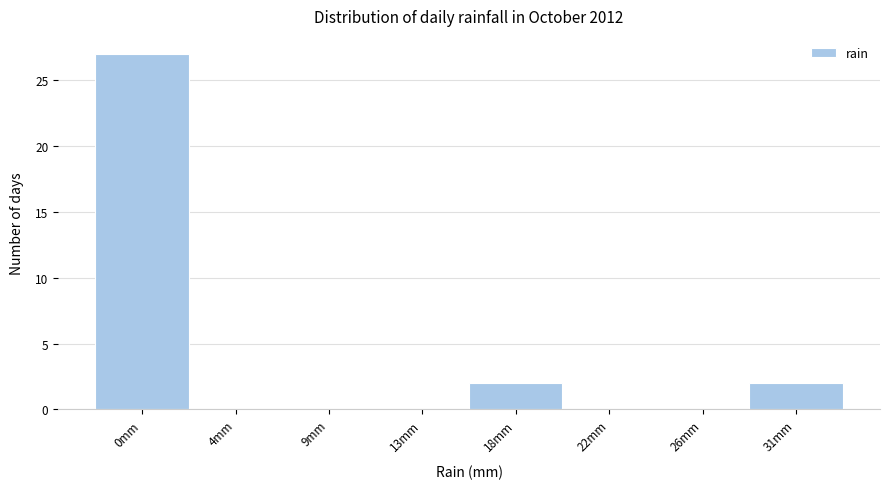

Reading left to right, what are all the values shown in this chart?

0mm=27	4mm=0	9mm=0	13mm=0	18mm=2	22mm=0	26mm=0	31mm=2